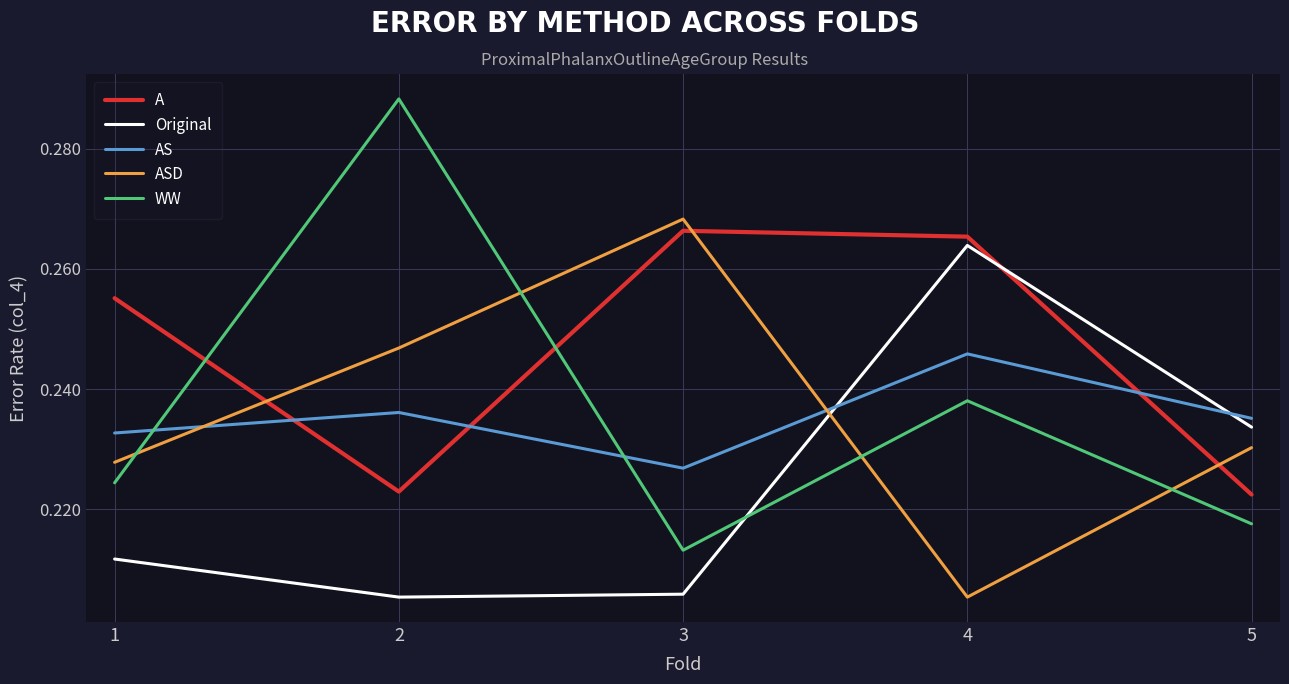

Which category has the lowest value in the AS series?

3